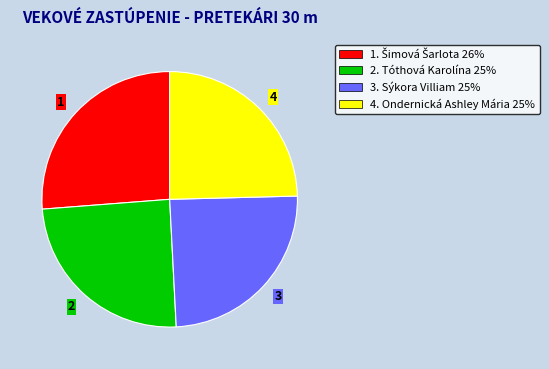

Is the sum of 2. Tóthová Karolína 25% and 4. Ondernická Ashley Mária 25% greater than half?

No